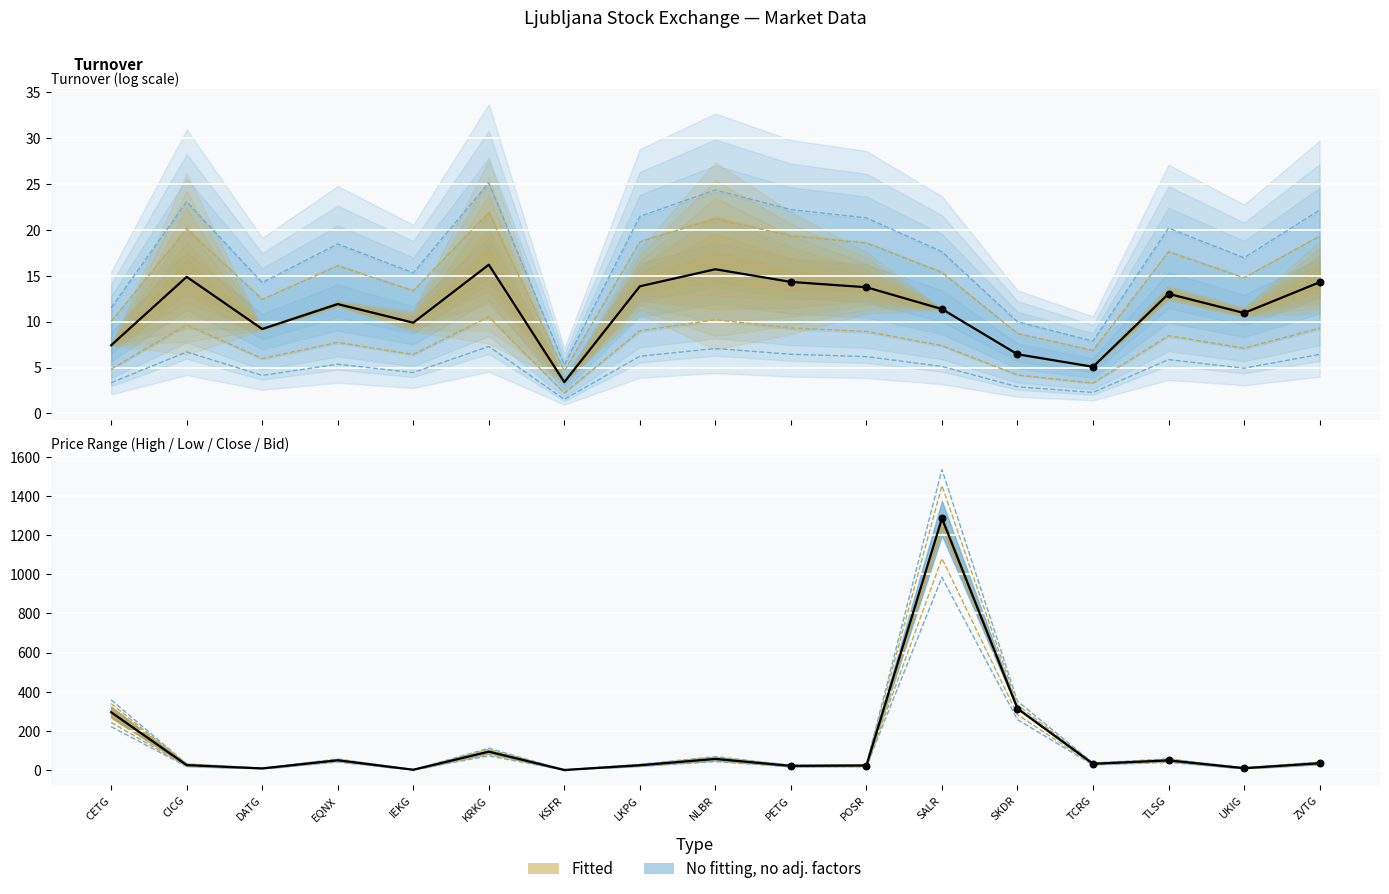

At how many categories does at least one series exceed 222?

3